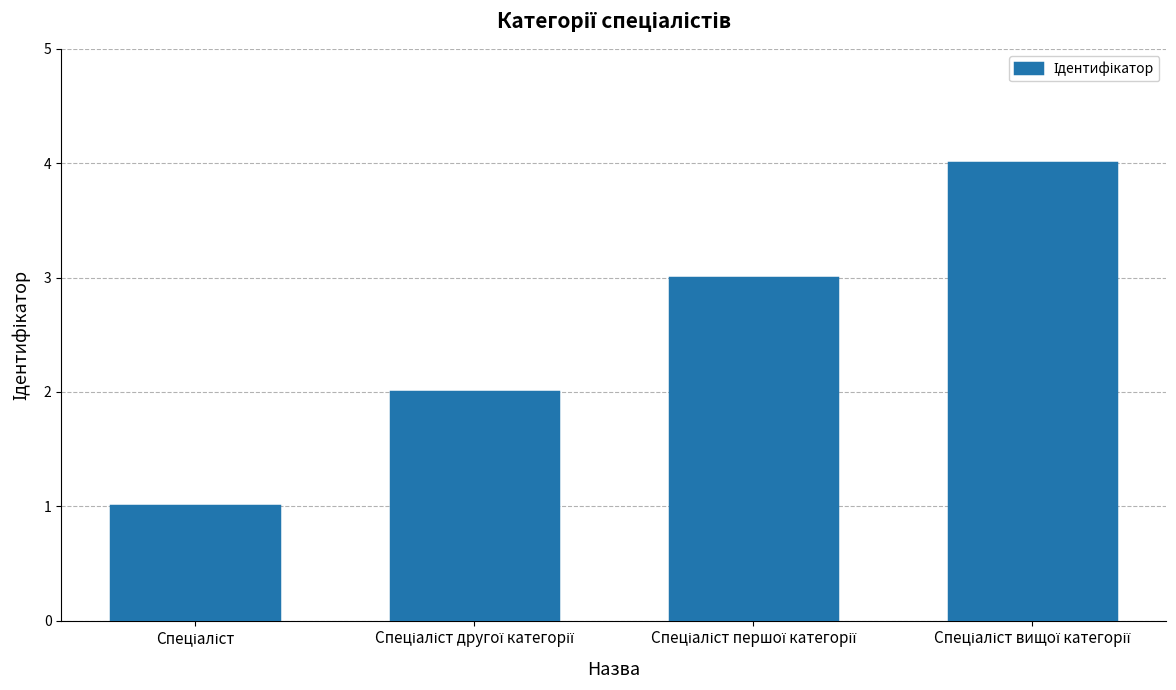

What is the difference between the maximum and minimum values?

3